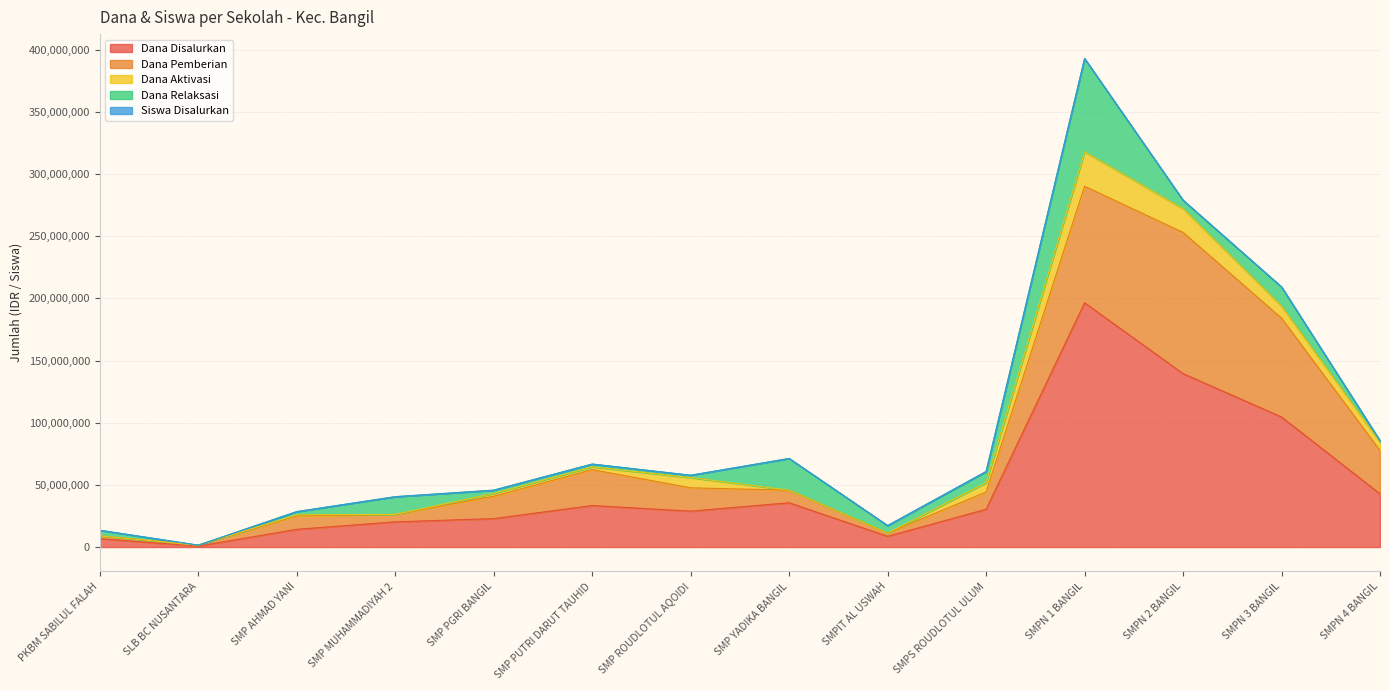

Which category has the highest value across all series?

SMPN 1 BANGIL